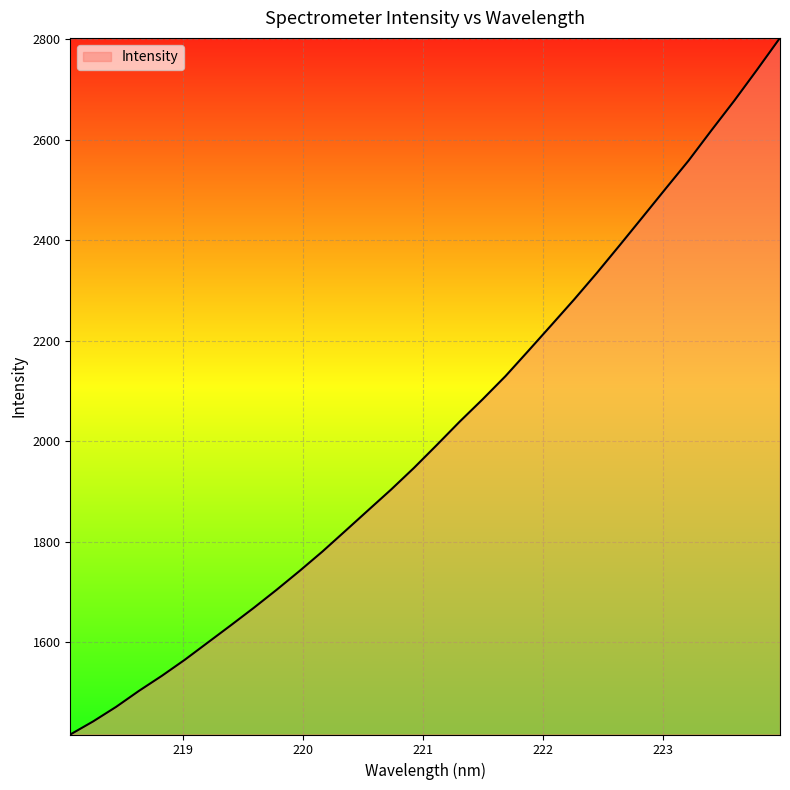

What is the minimum value shown in the chart?

1416.3